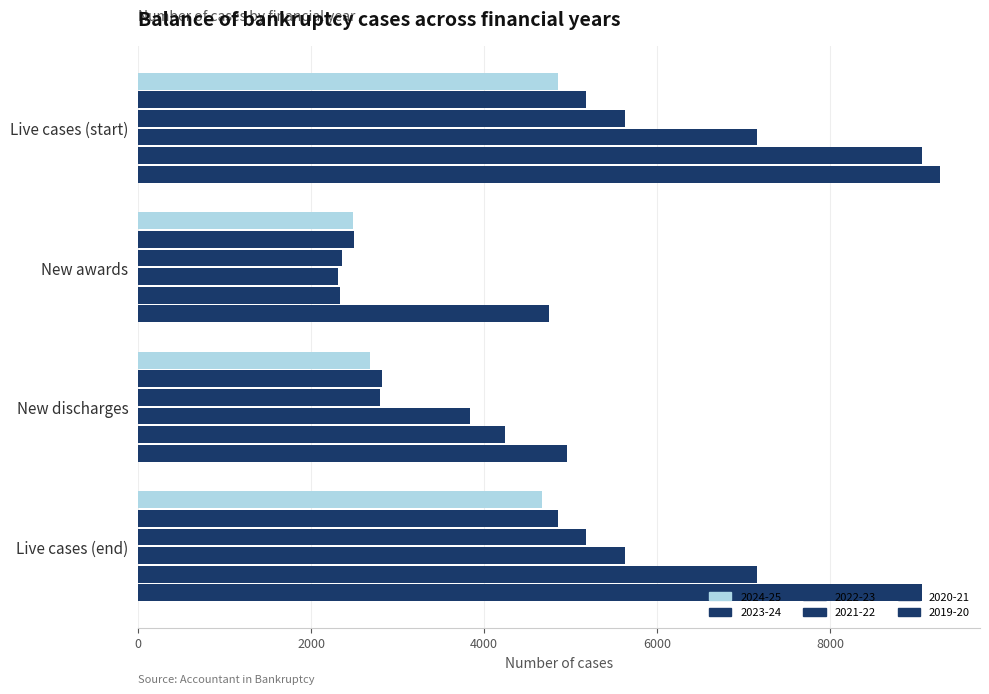

What is the sum of the 2024-25 values at New awards and Live cases (end)?

7147